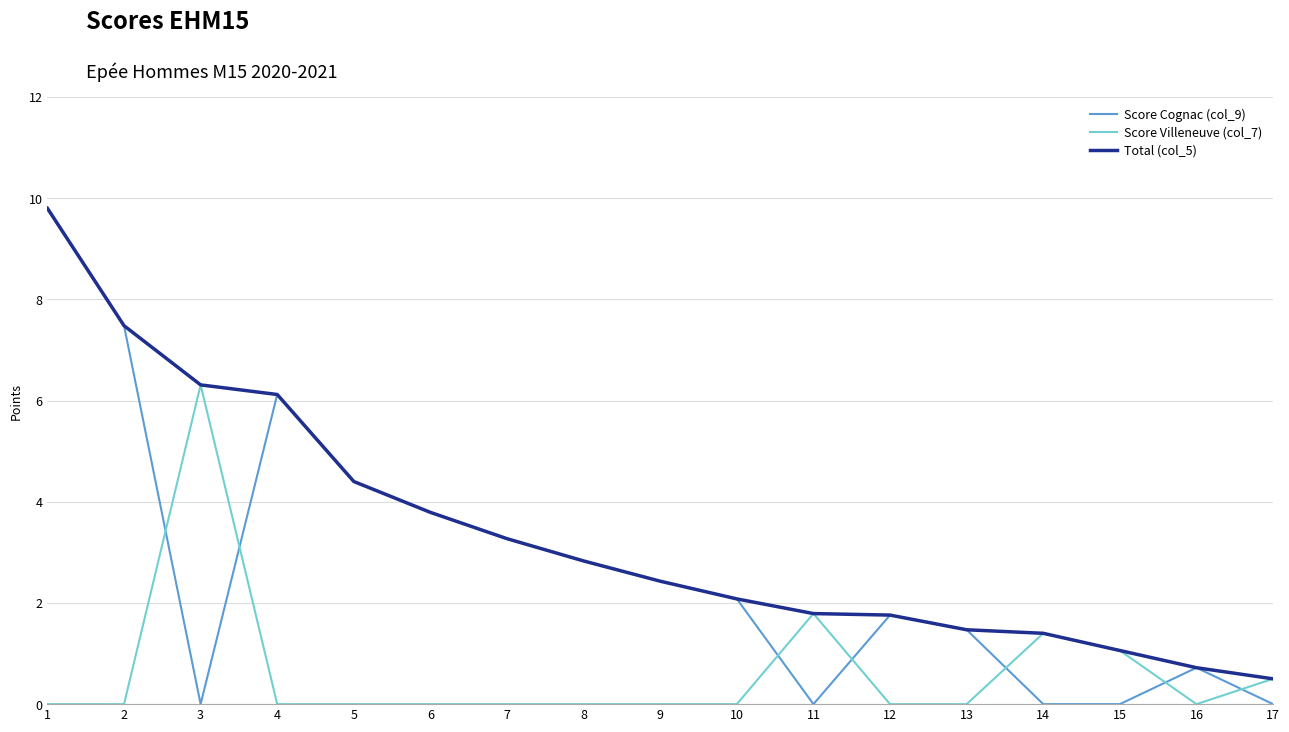

Reading right to left, transcribe all the data shown in this chart.

Score Cognac (col_9): 17=0.0	16=0.7	15=0.0	14=0.0	13=1.5	12=1.8	11=0.0	10=2.1	9=2.4	8=2.8	7=3.3	6=3.8	5=4.4	4=6.1	3=0.0	2=7.5	1=9.8
Score Villeneuve (col_7): 17=0.5	16=0.0	15=1.1	14=1.4	13=0.0	12=0.0	11=1.8	10=0.0	9=0.0	8=0.0	7=0.0	6=0.0	5=0.0	4=0.0	3=6.3	2=0.0	1=0.0
Total (col_5): 17=0.5	16=0.7	15=1.1	14=1.4	13=1.5	12=1.8	11=1.8	10=2.1	9=2.4	8=2.8	7=3.3	6=3.8	5=4.4	4=6.1	3=6.3	2=7.5	1=9.8